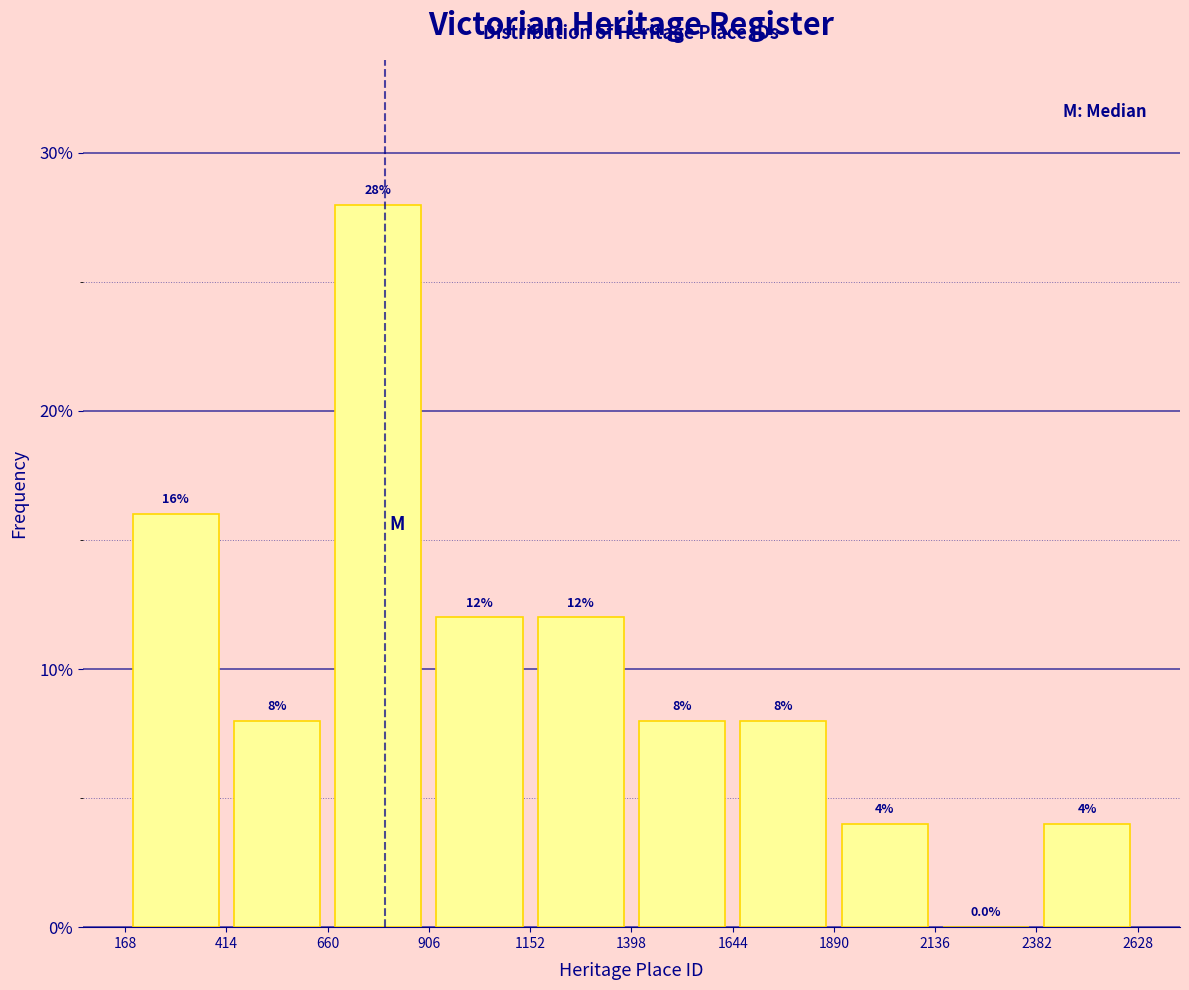

Reading left to right, list every bar in this chart as the range it spans on the x-axis followed by its height.

168 to 414: 16.0
414 to 660: 8.0
660 to 906: 28.0
906 to 1152: 12.0
1152 to 1398: 12.0
1398 to 1644: 8.0
1644 to 1890: 8.0
1890 to 2136: 4.0
2136 to 2382: 0.0
2382 to 2628: 4.0